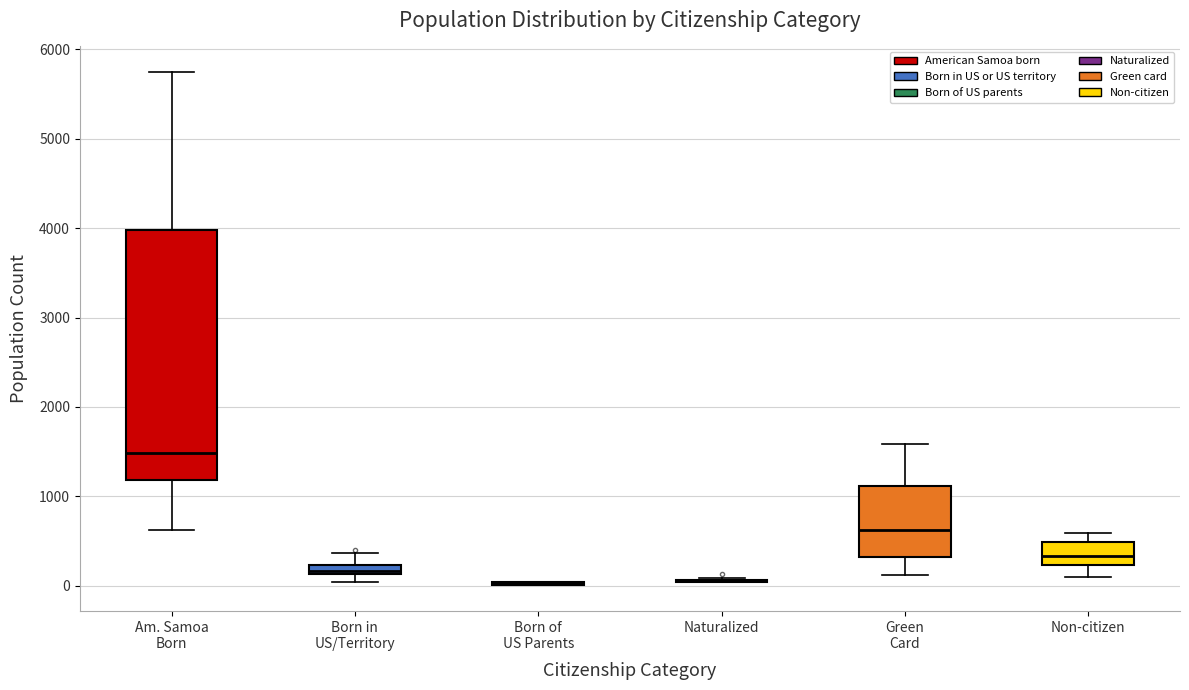

Which box is the tallest, from its lower edge to its upper edge?

Am. Samoa Born